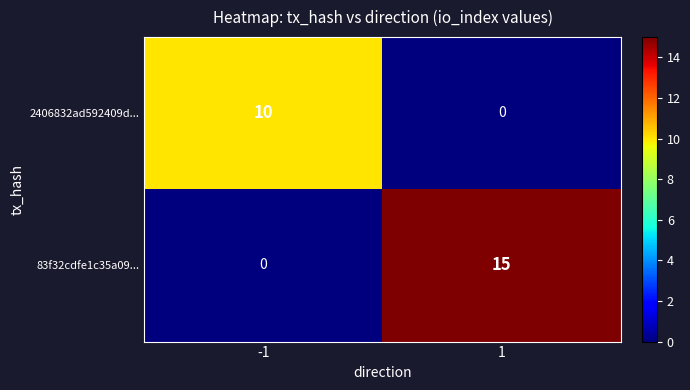

Which series has the widest spread of values?

83f32cdfe1c35a09...